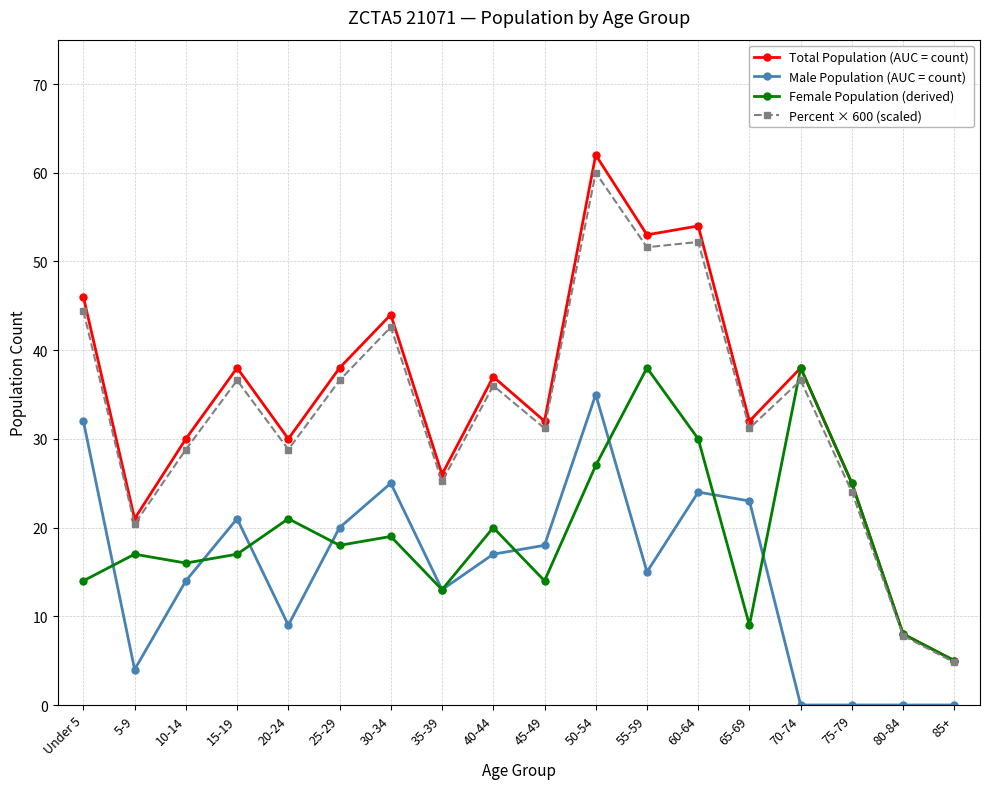

In Percent × 600 (scaled), how many points are higher than both neighbors (excluding endpoints)?

6